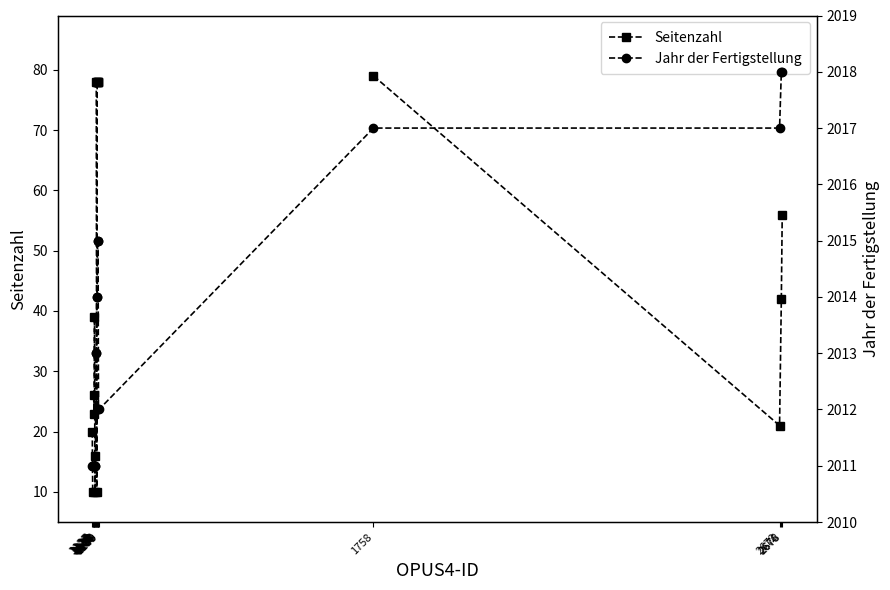

True or false: Seitenzahl and Jahr der Fertigstellung cross at least once.

False